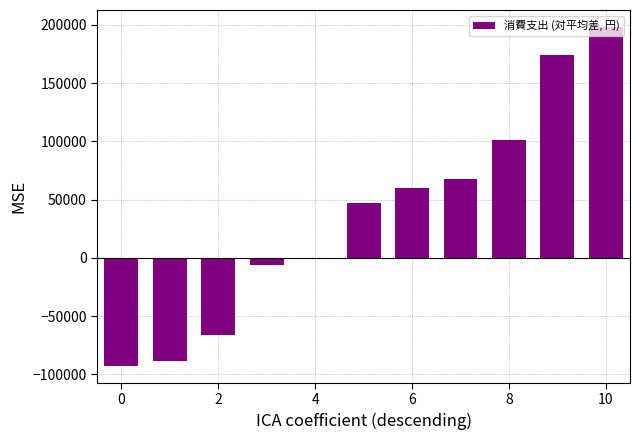

What is the greatest value displayed?

198246